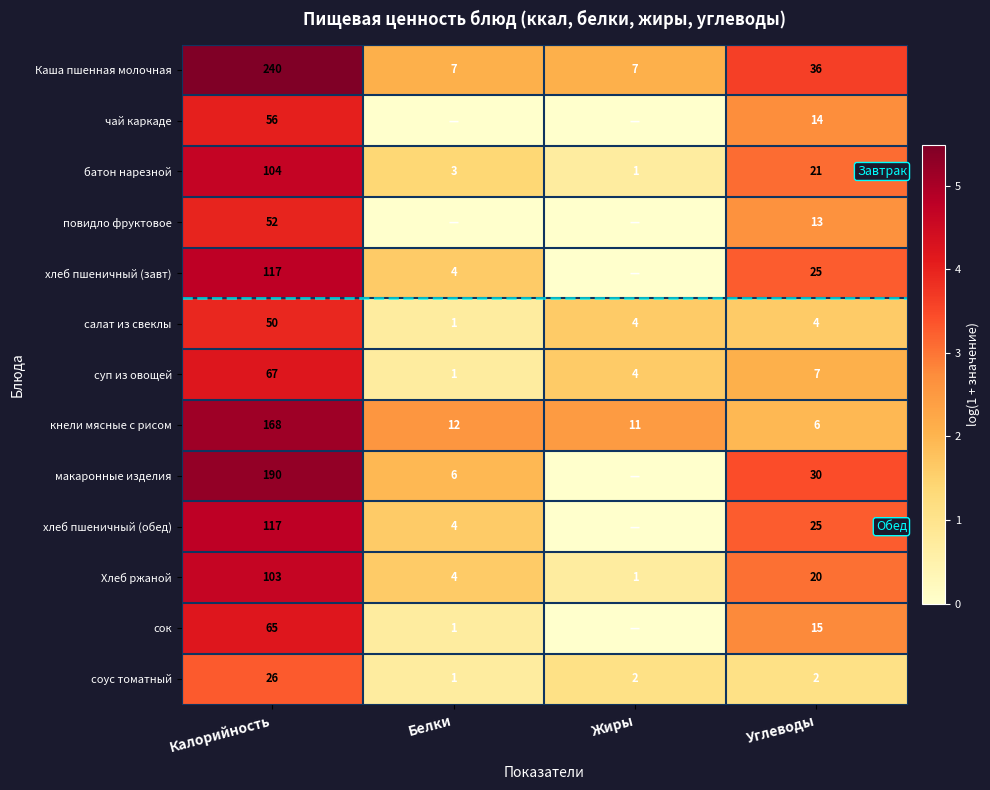

Is the value of макаронные изделия at Калорийность greater than the value of батон нарезной at Углеводы?

Yes